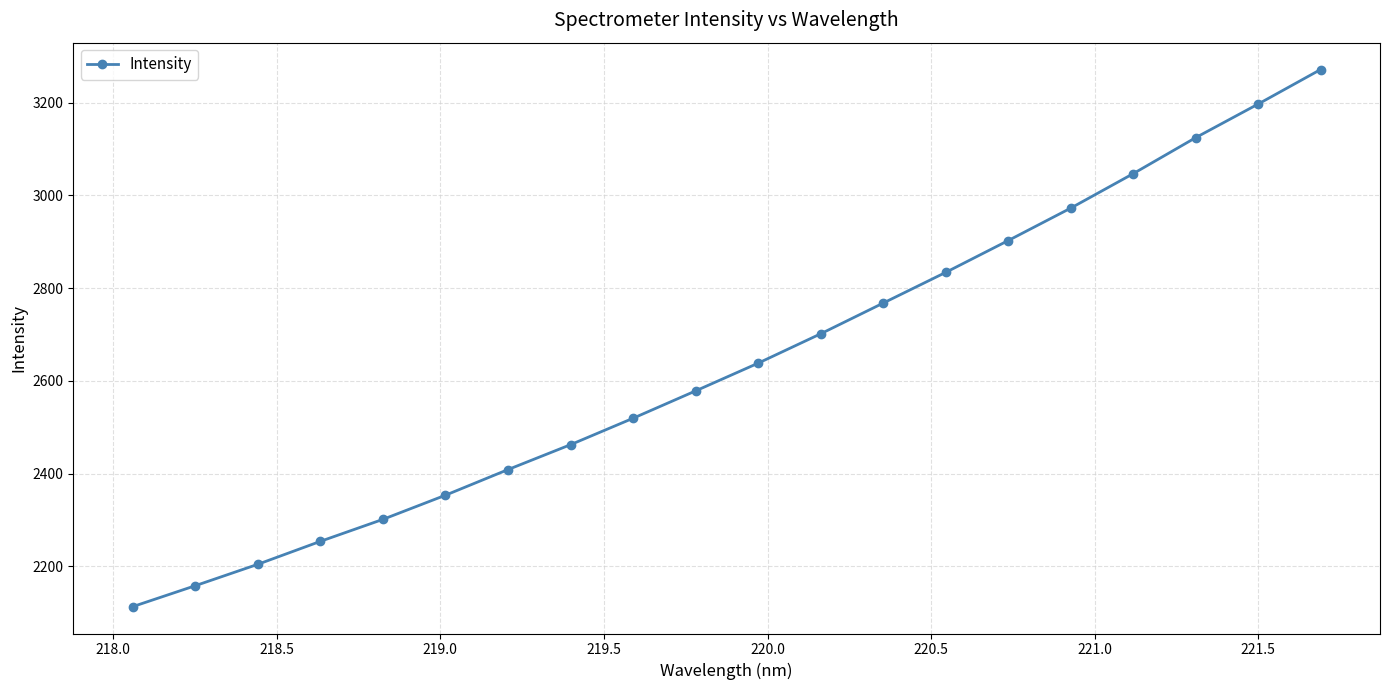

What is the minimum value shown in the chart?

2113.1